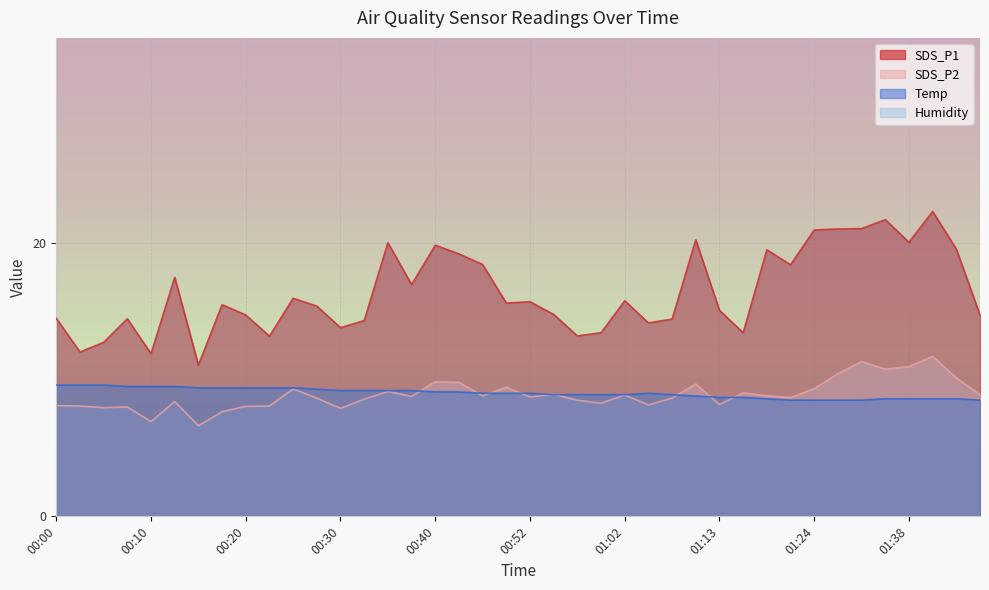

True or false: SDS_P1 and SDS_P2 cross at least once.

False